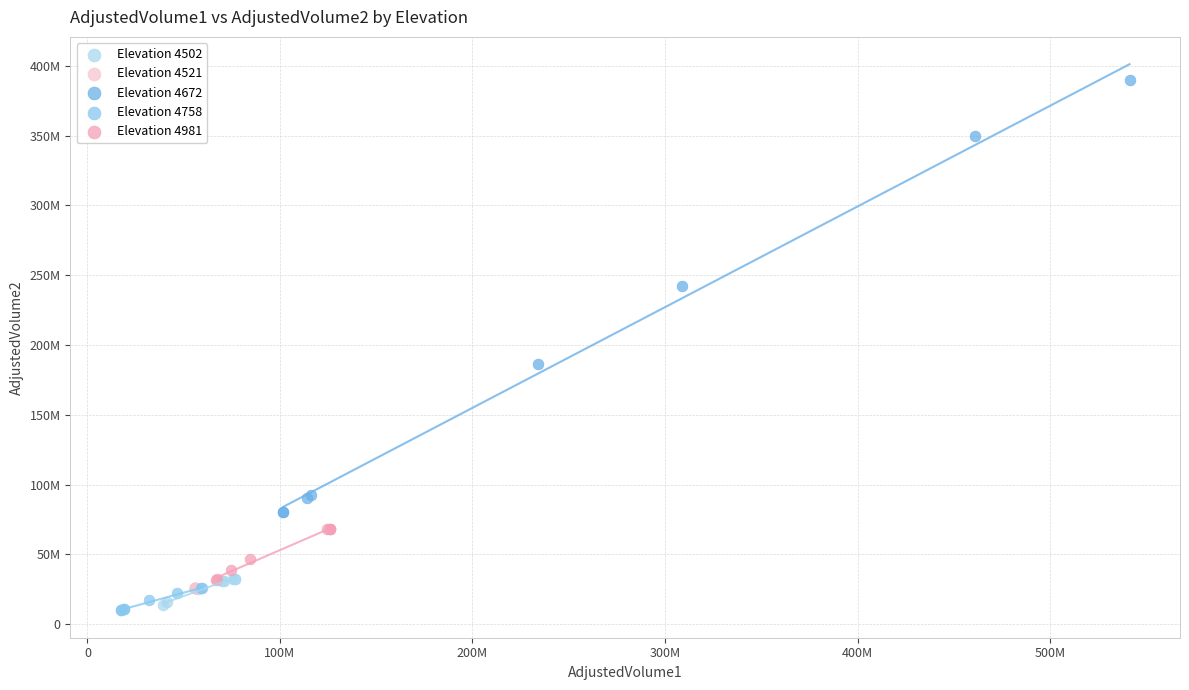

What are all the series names shown in the legend?

Elevation 4502, Elevation 4521, Elevation 4672, Elevation 4758, Elevation 4981